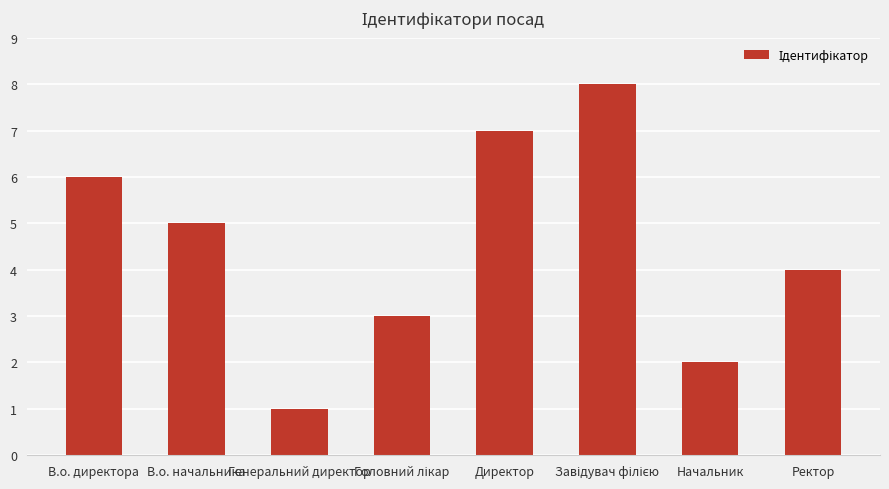

What is the greatest value displayed?

8